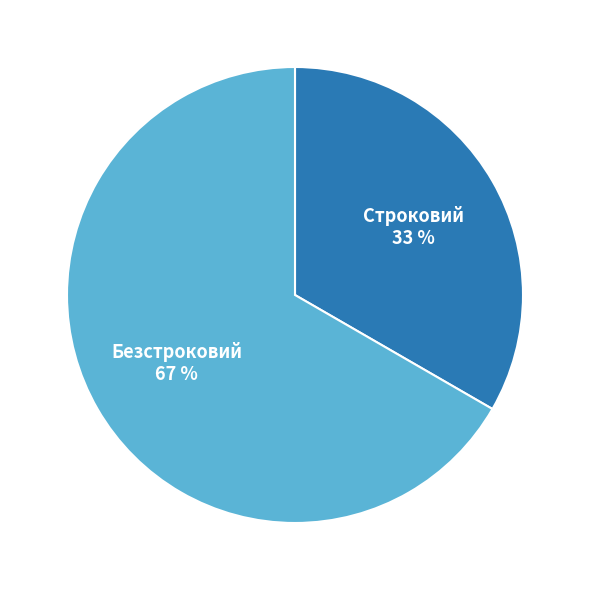

Does any single category account for the majority?

Yes